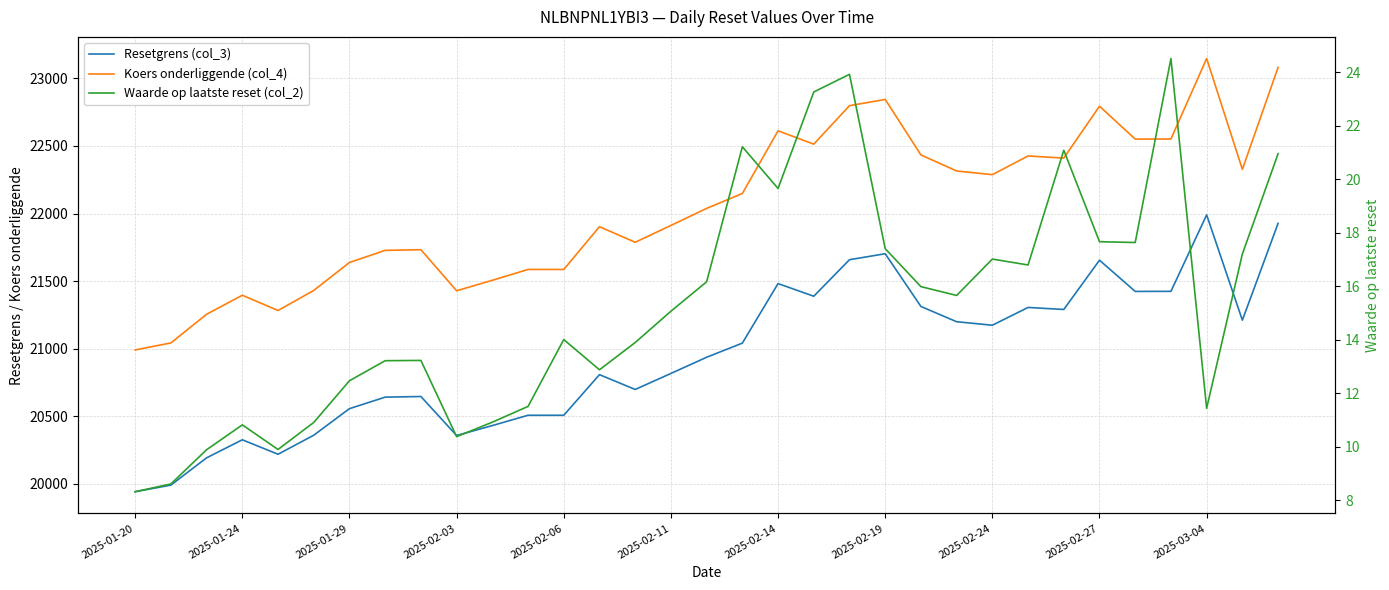

Which series has the largest total across all categories?

Koers onderliggende (col_4)